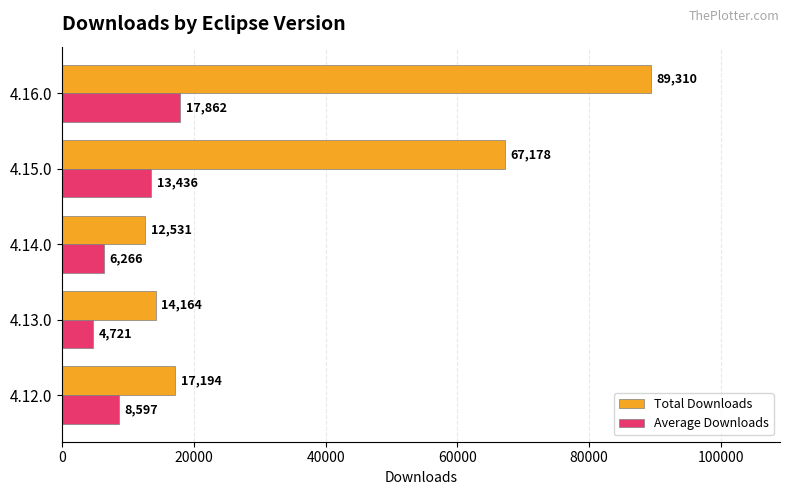

How many data points does each series have?

5